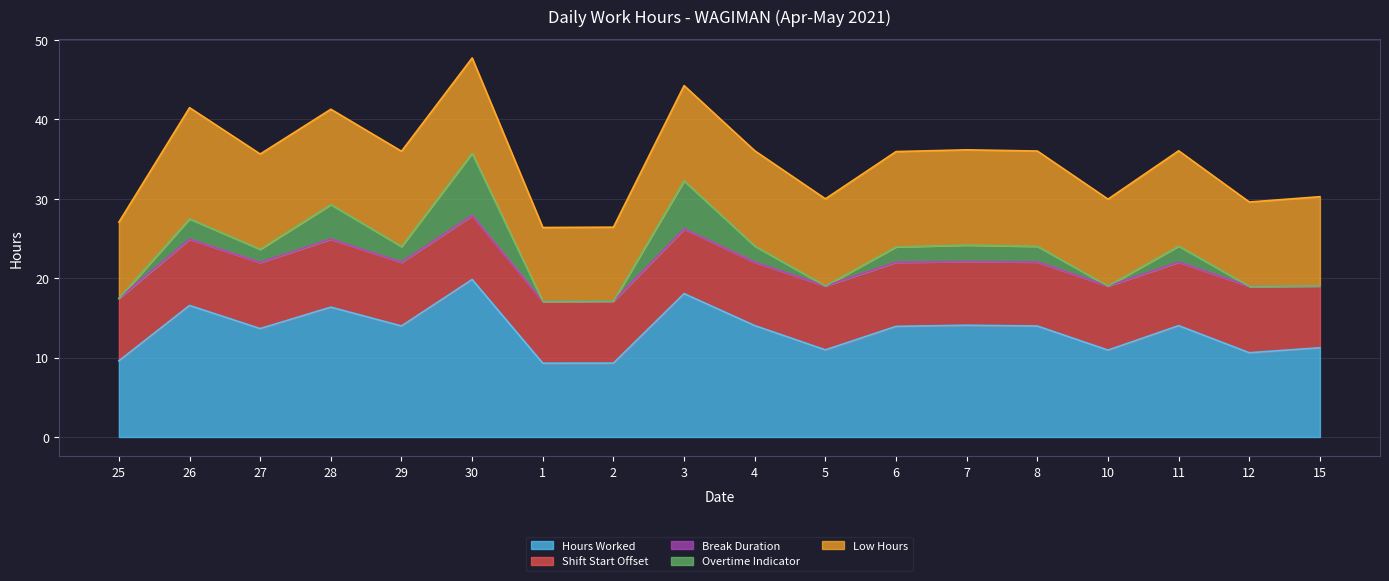

True or false: Break Duration and Shift Start Offset cross at least once.

False